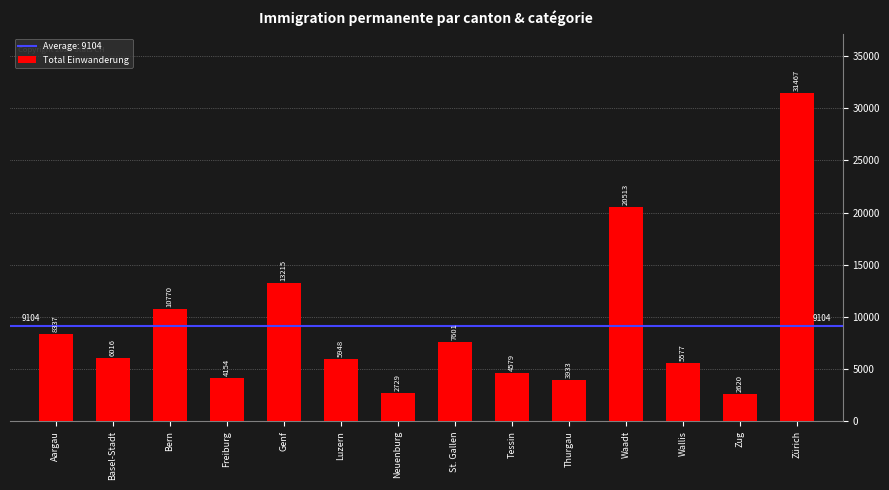

How many data points are less than 6016?

7